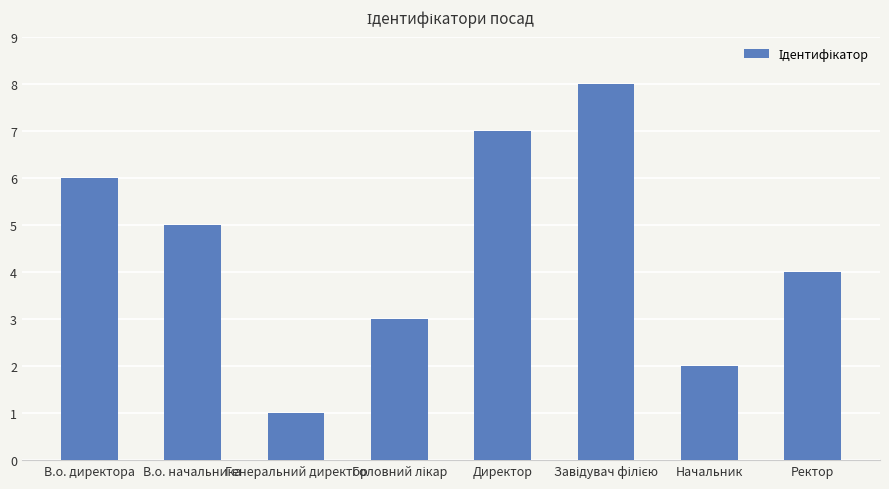

What is the difference between the maximum and minimum values?

7